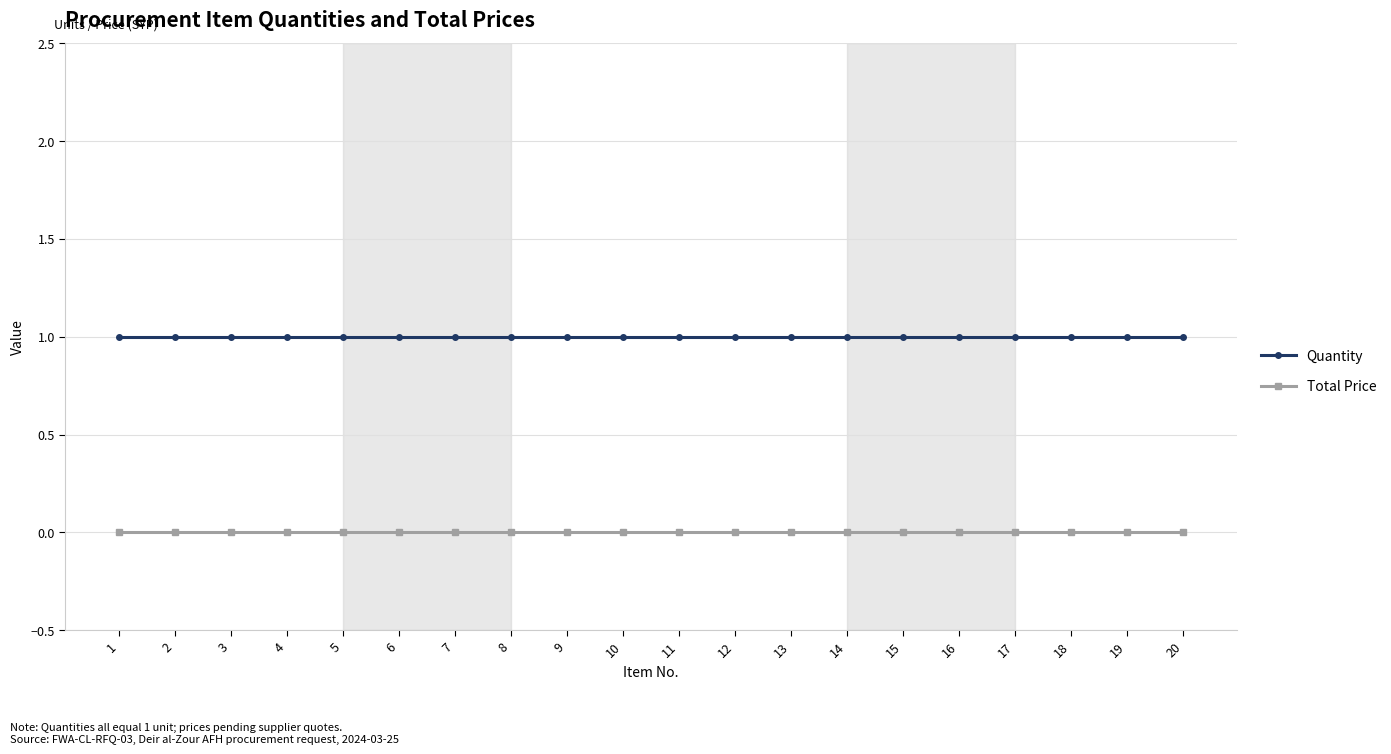

Reading left to right, what are all the values shown in this chart?

Quantity: 1=1	2=1	3=1	4=1	5=1	6=1	7=1	8=1	9=1	10=1	11=1	12=1	13=1	14=1	15=1	16=1	17=1	18=1	19=1	20=1
Total Price: 1=0	2=0	3=0	4=0	5=0	6=0	7=0	8=0	9=0	10=0	11=0	12=0	13=0	14=0	15=0	16=0	17=0	18=0	19=0	20=0